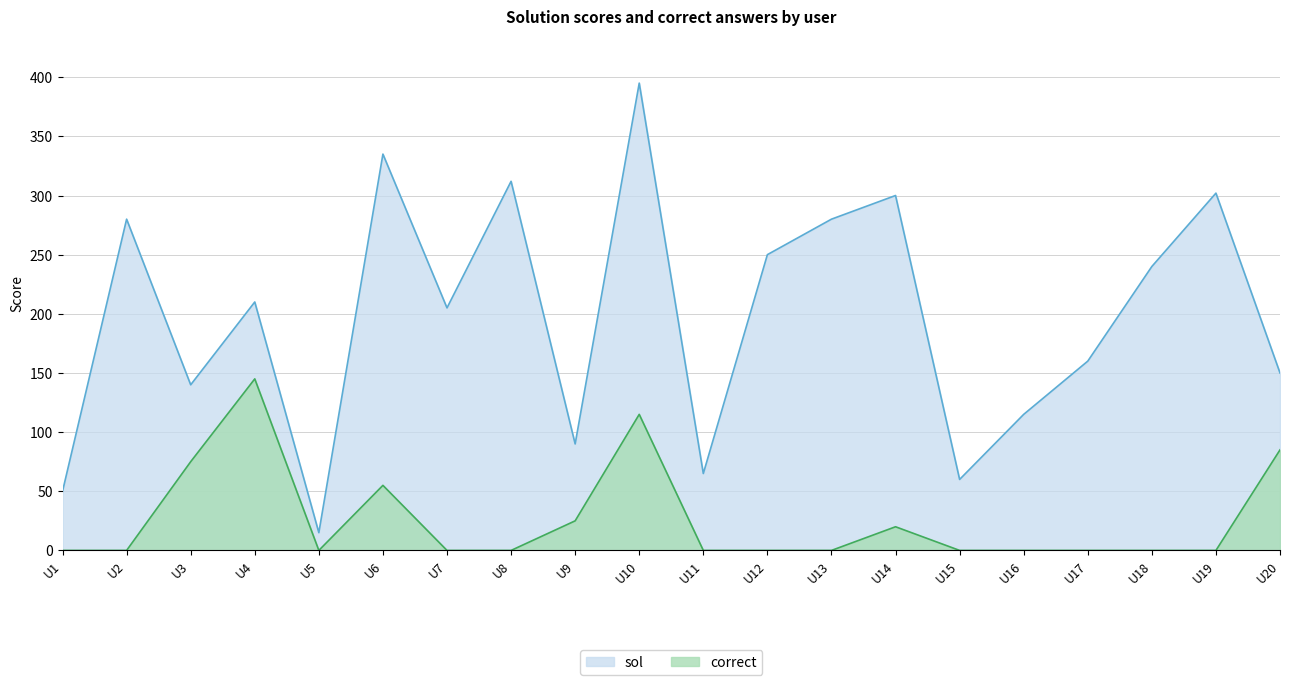

In sol, how many points are higher than both neighbors (excluding endpoints)?

7